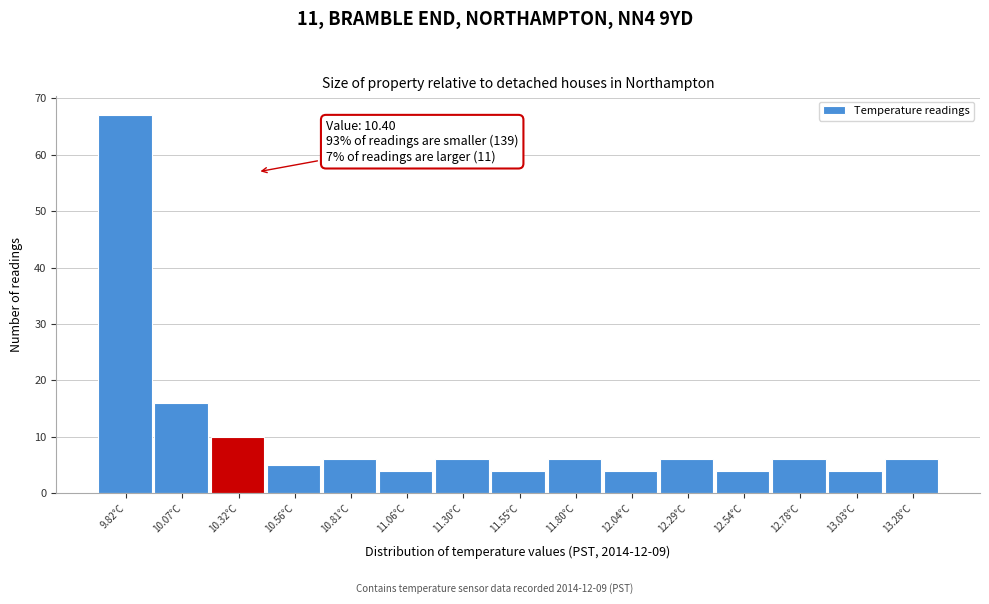

Over which range of the x-axis is the bar tallest?

9.70 to 9.95